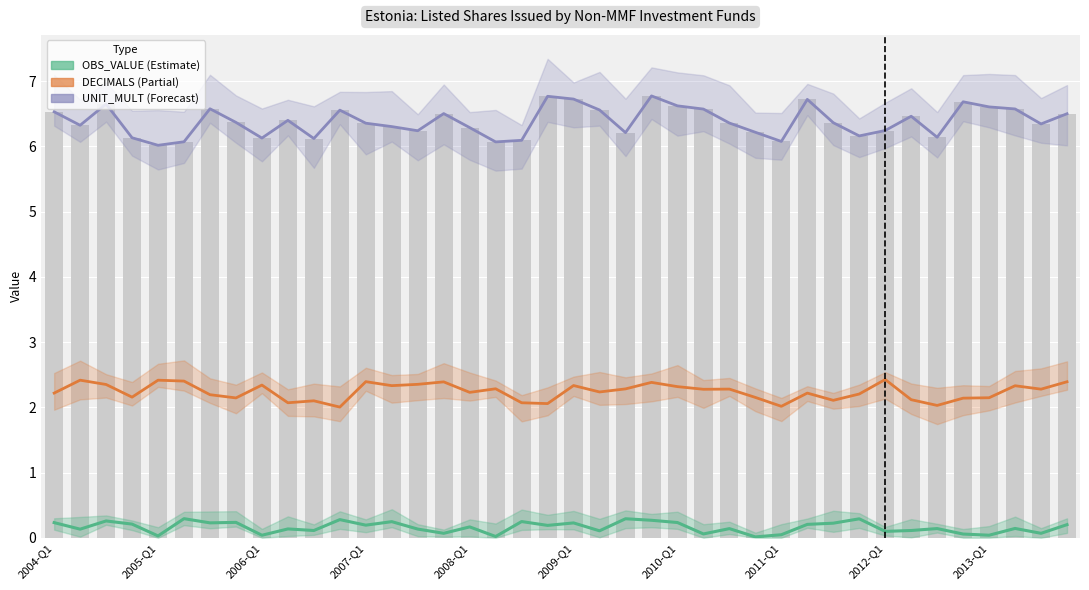

What is the total value across all series at 33?

8.7